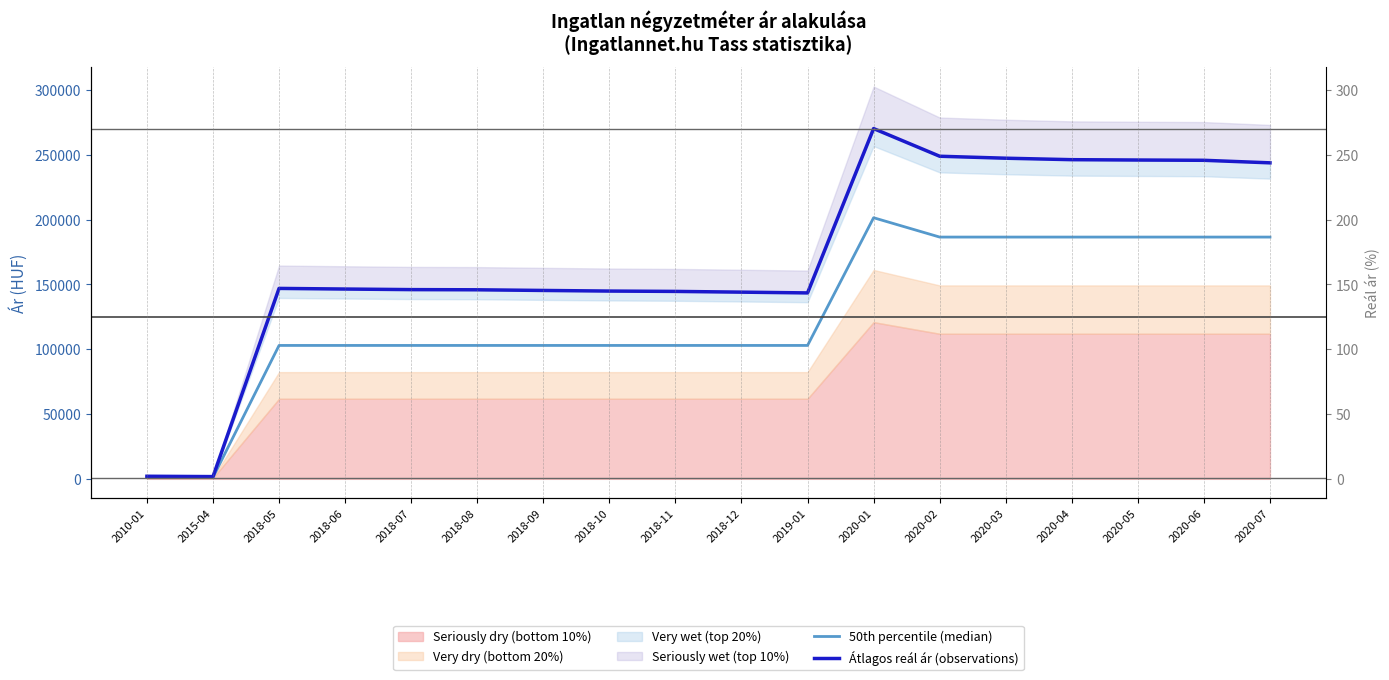

Which series has the widest spread of values?

Átlagos reál ár (observations)